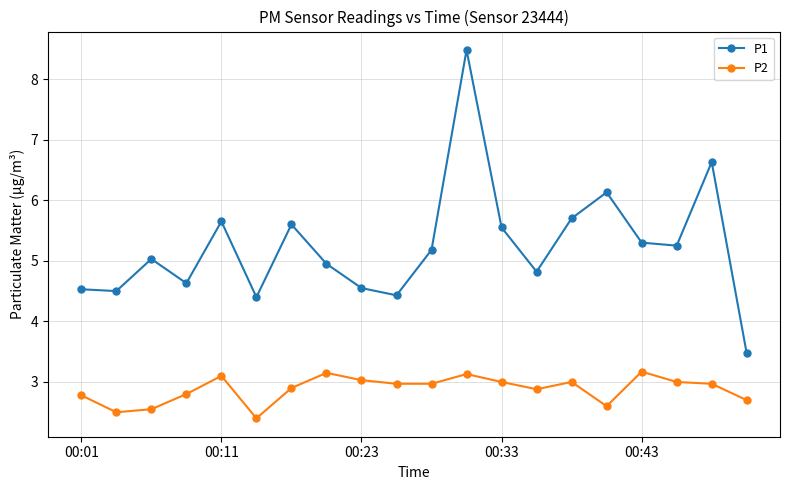

What is the smallest value displayed?

2.4